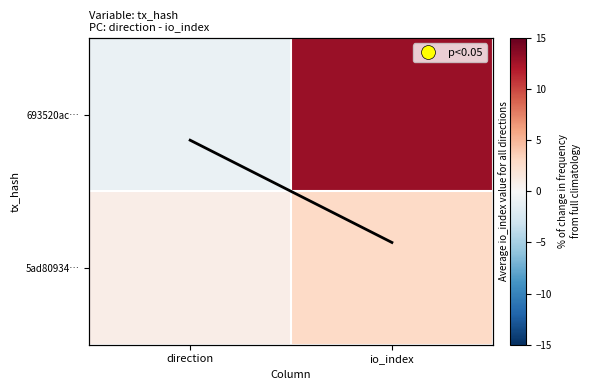

At which category is the sum across all series the highest?

io_index